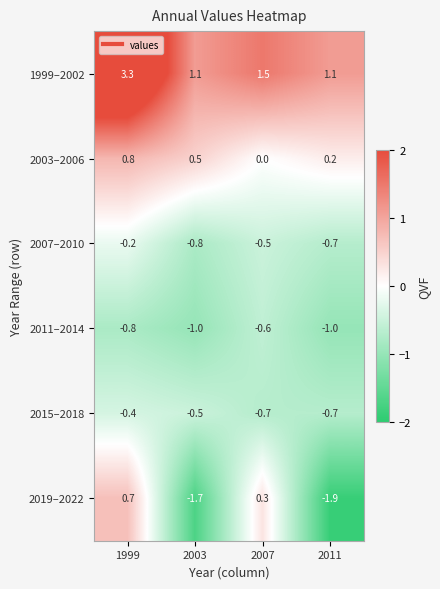

At which category is the sum across all series the highest?

1999